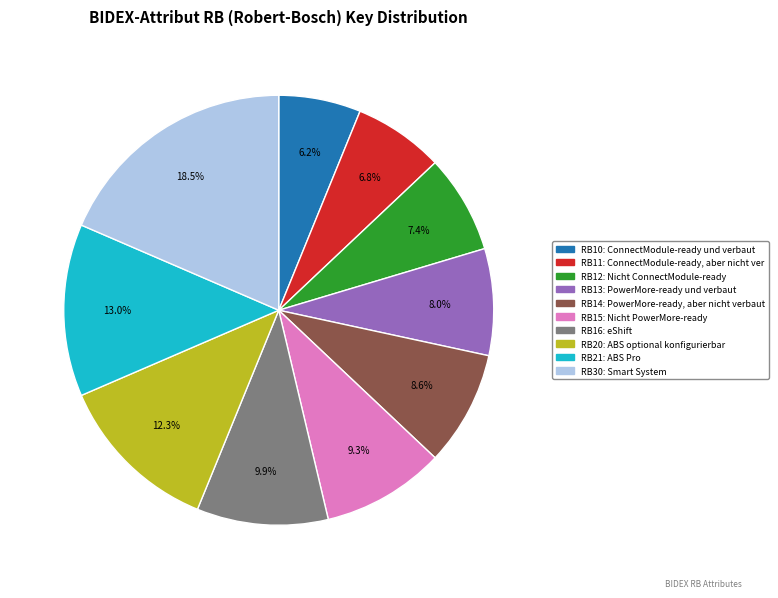

Does any single category account for the majority?

No